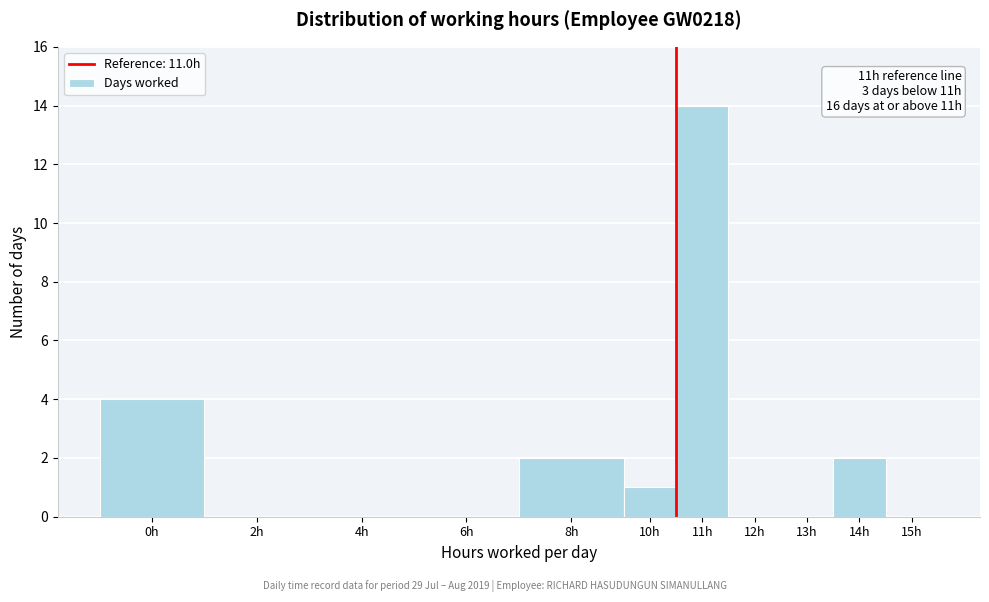

Reading left to right, extract all data points from this chart.

0h=4	2h=0	4h=0	6h=0	8h=2	10h=1	11h=14	12h=0	13h=0	14h=2	15h=0